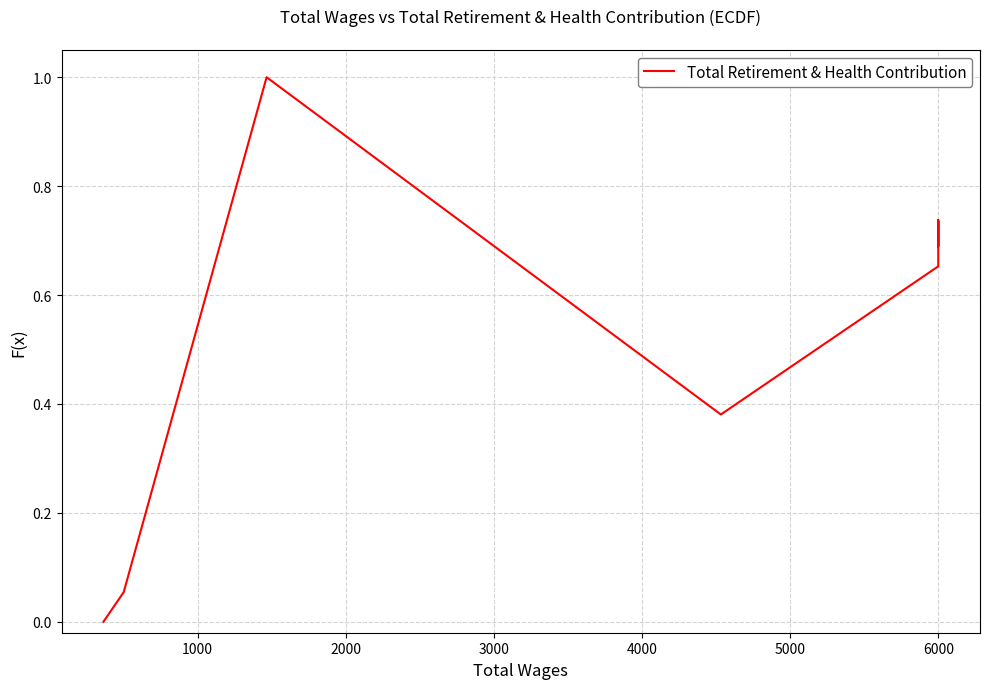

Is this an area chart (filled region under the line)?

No